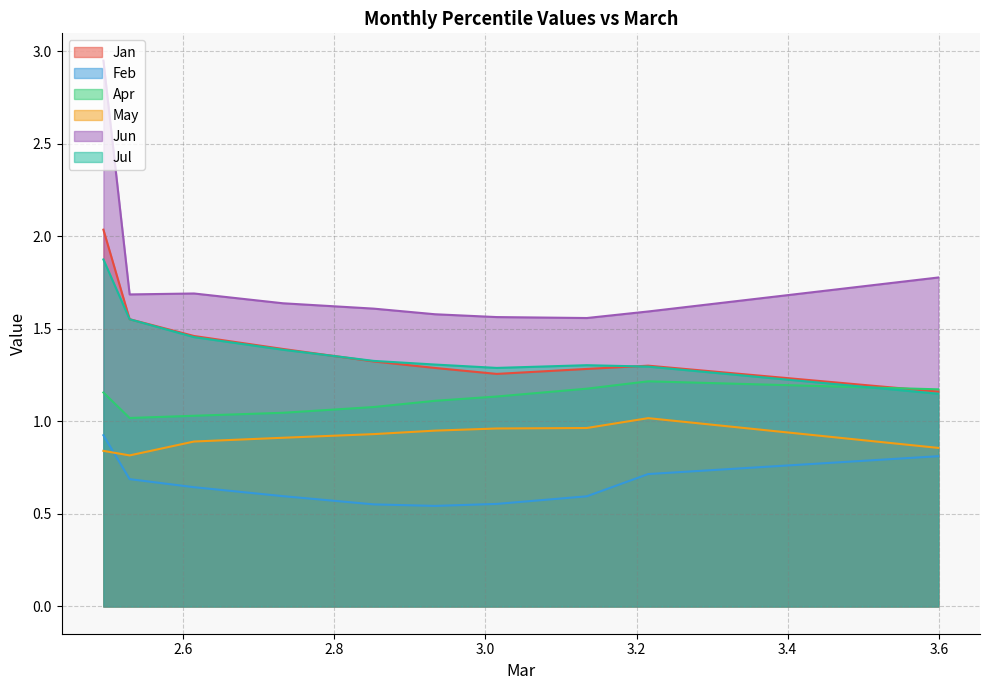

True or false: Apr has more than 0 points higher than both neighbors.

True